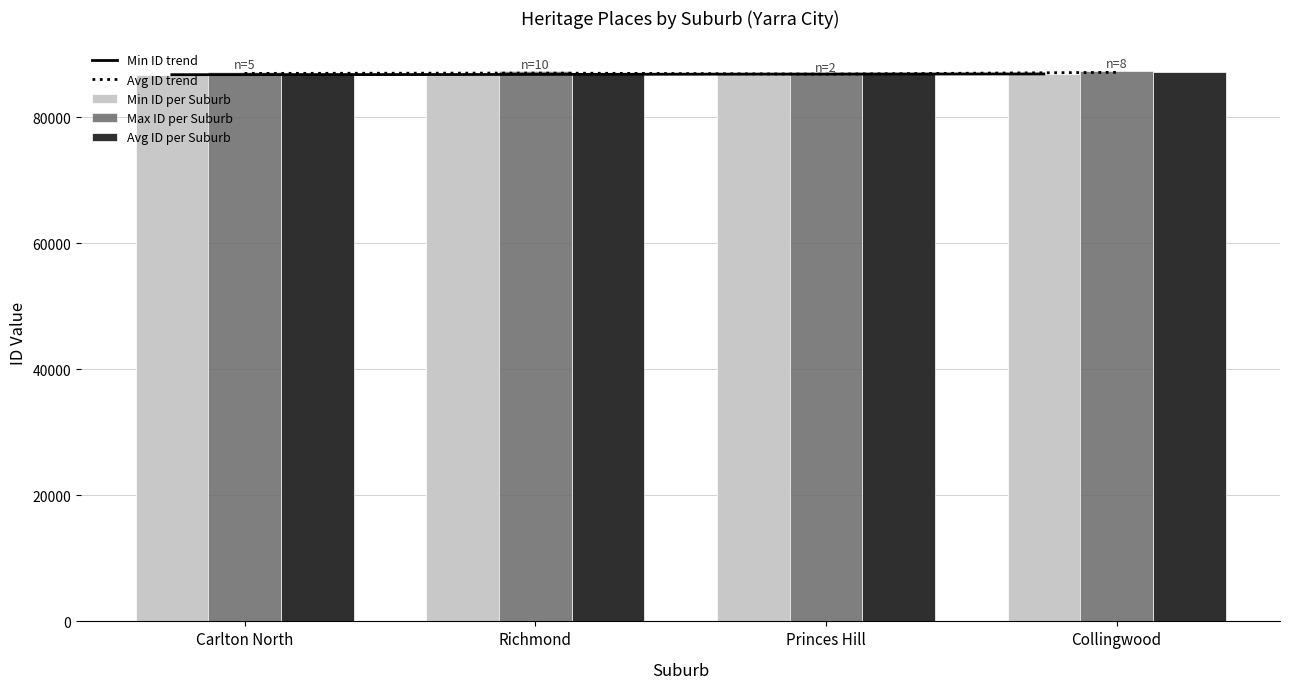

The value of Min ID trend at Carlton North is 24963.0. True or false?

False